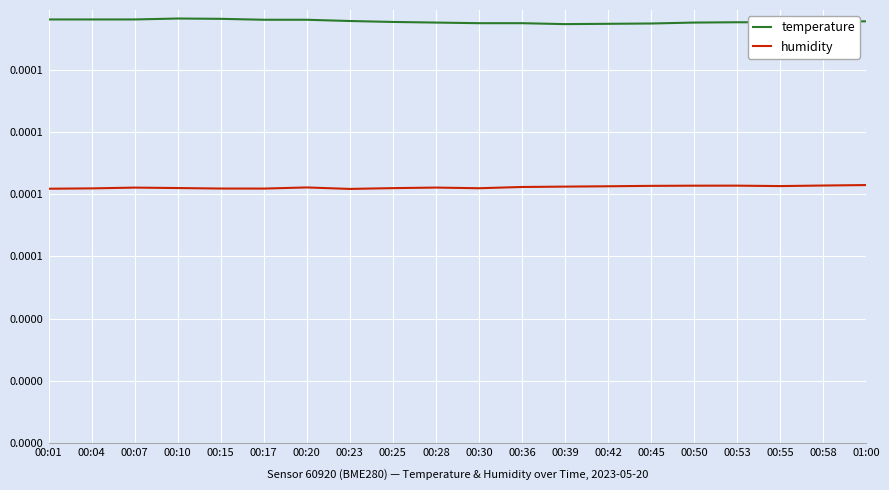

Is it true that temperature equals 0.0 at 00:45?

False